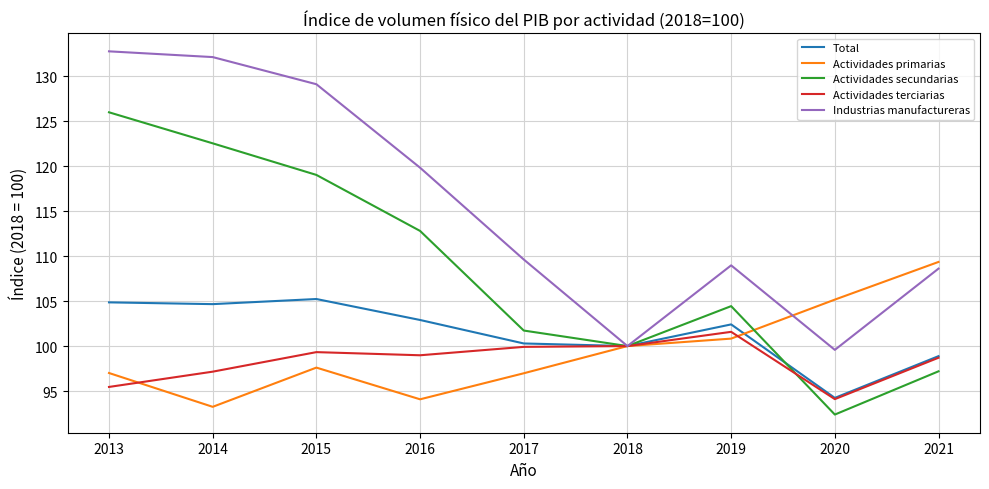

Rank the series by their maximum value, from lowest to highest.

Actividades terciarias, Total, Actividades primarias, Actividades secundarias, Industrias manufactureras